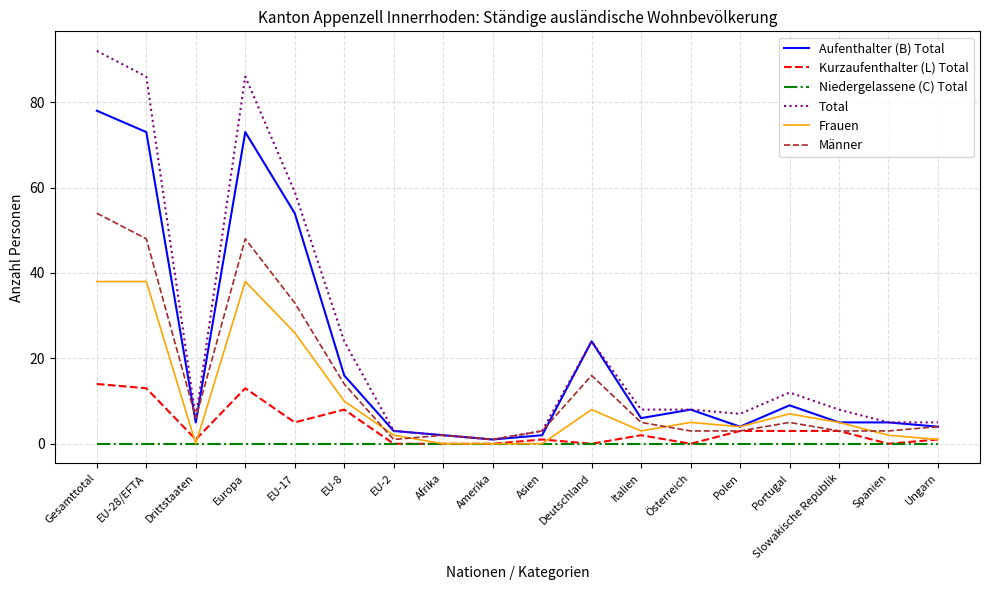

Where does the Männer series first go above 5?

Gesamttotal